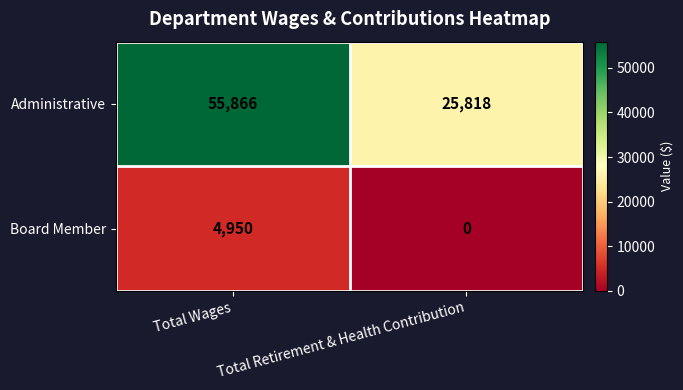

Is it true that Board Member equals 4950 at Total Wages?

True